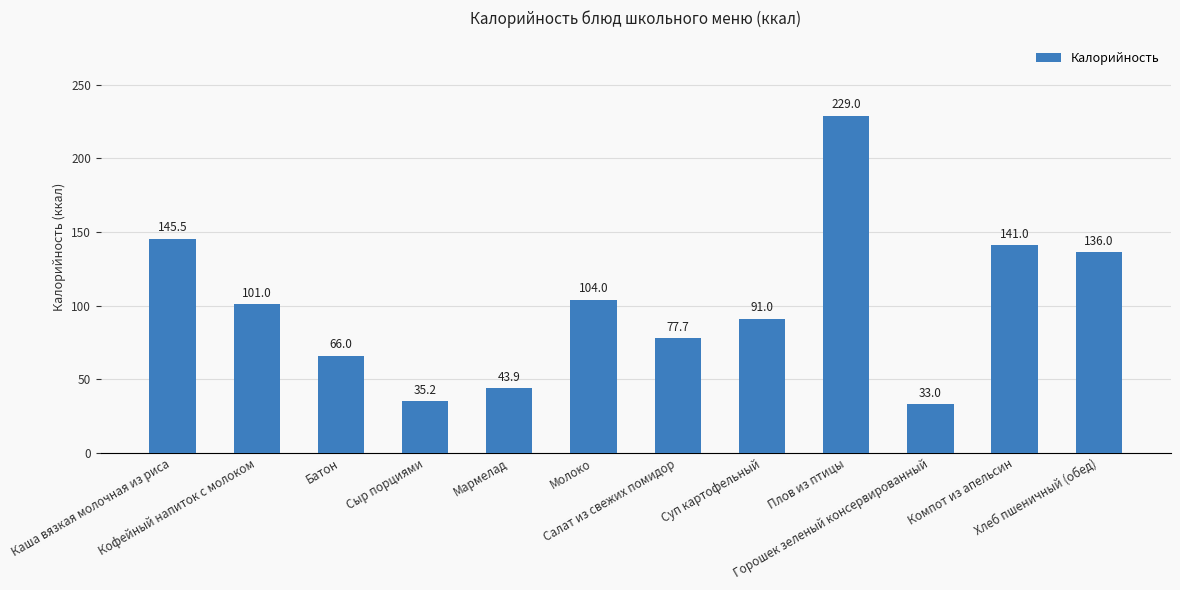

What is the label of the 8th bar from the right?

Мармелад